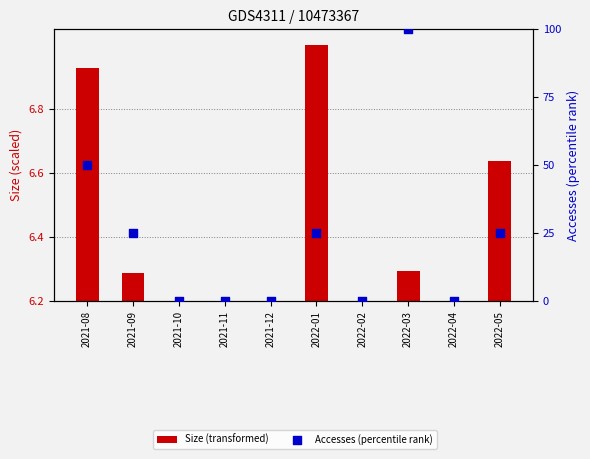

Which series contains the highest Y value?

Accesses (percentile rank)